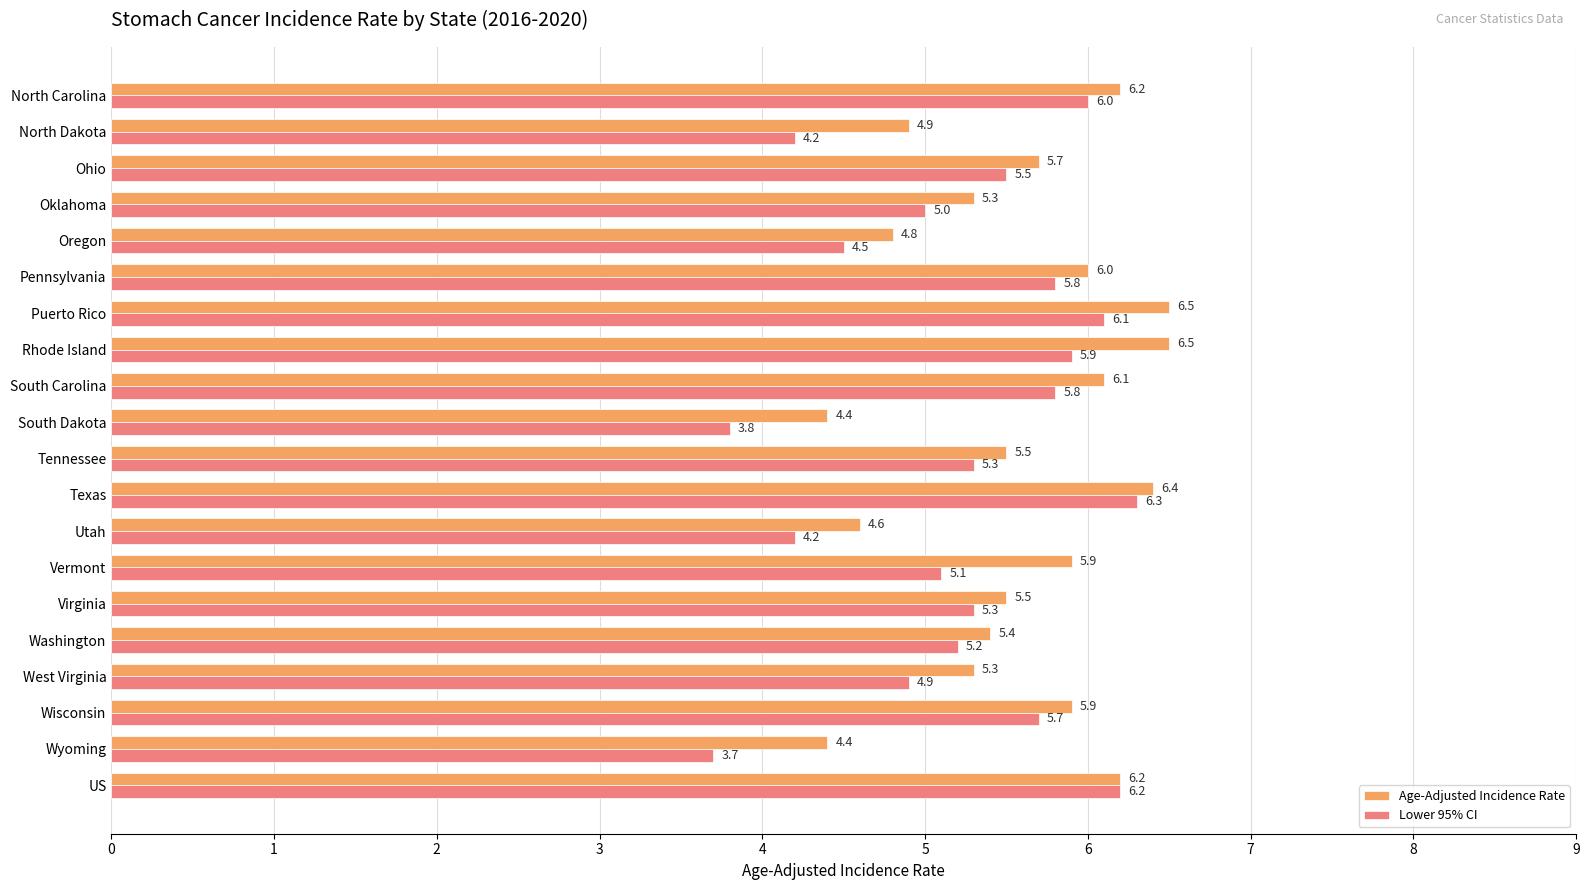

What is the smallest value displayed?

3.7